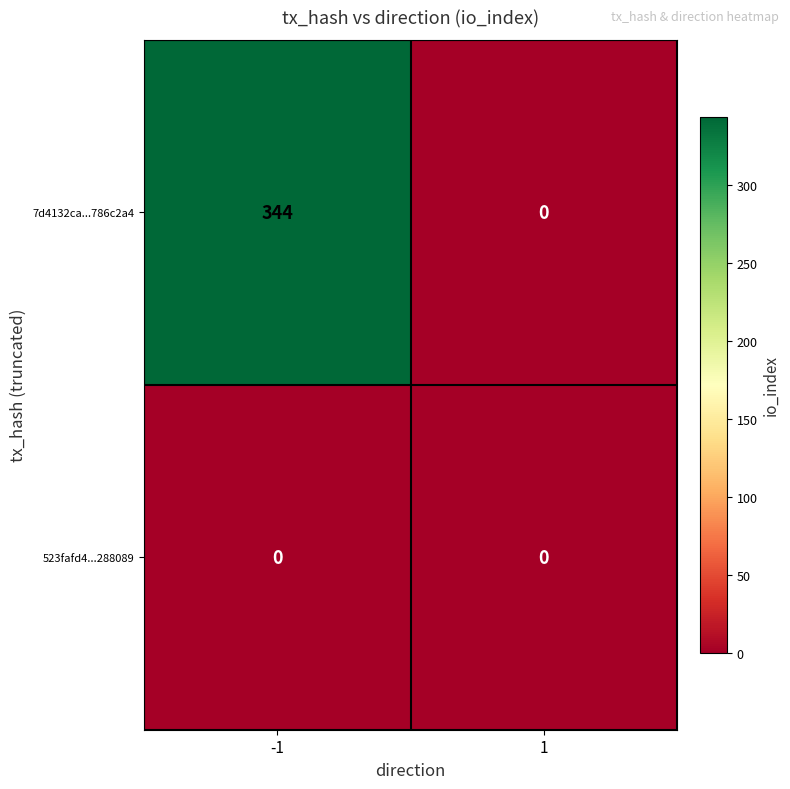

Reading left to right, what are all the values shown in this chart?

7d4132ca...786c2a4: -1=344	1=0
523fafd4...288089: -1=0	1=0